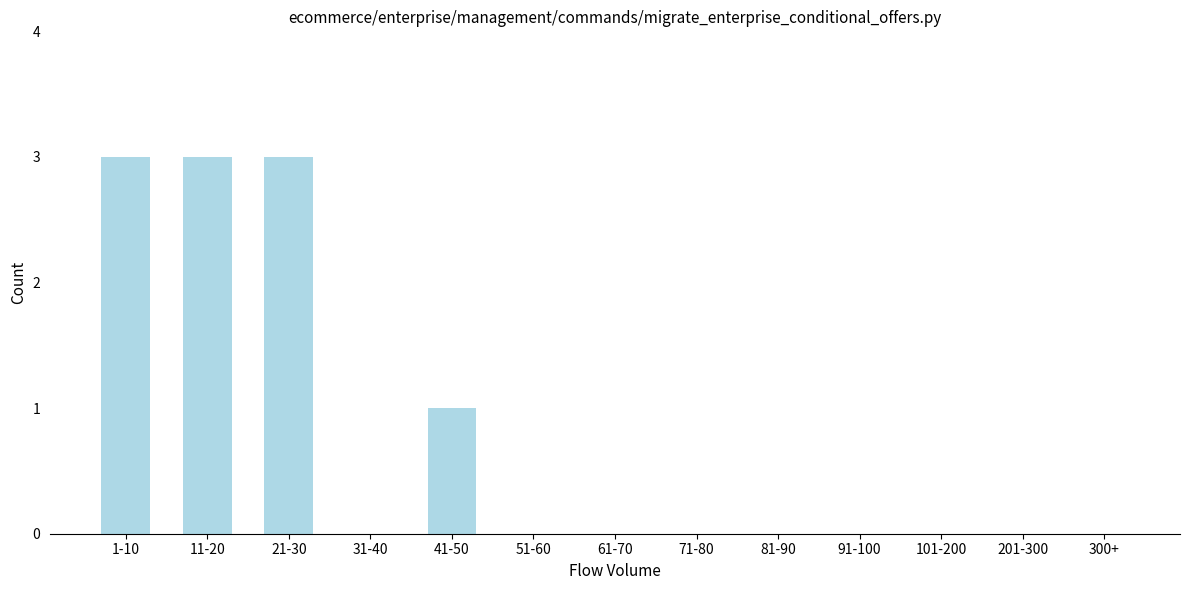

Reading left to right, what are all the values shown in this chart?

1-10=3	11-20=3	21-30=3	31-40=0	41-50=1	51-60=0	61-70=0	71-80=0	81-90=0	91-100=0	101-200=0	201-300=0	300+=0